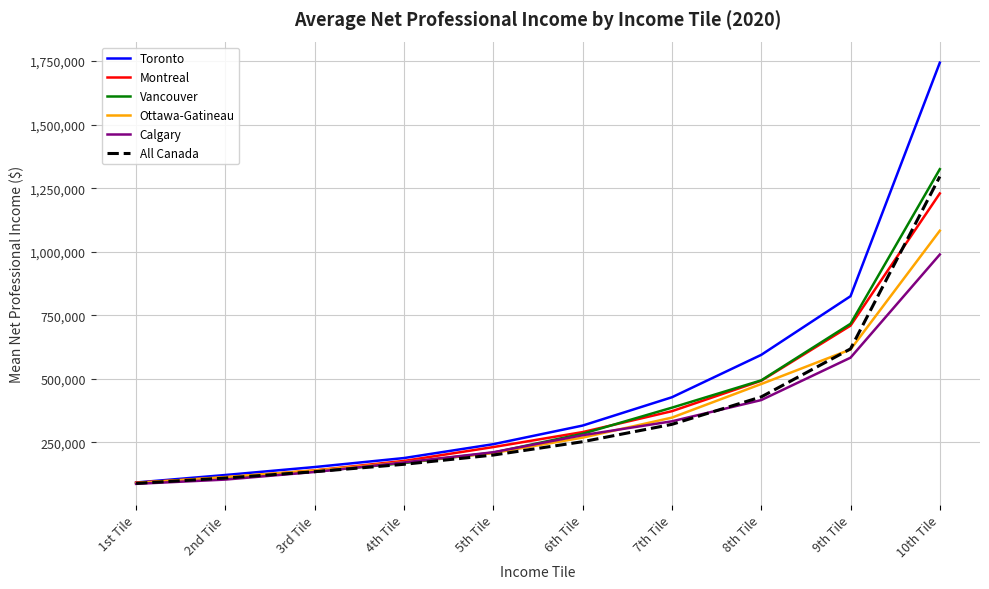

What is the highest value of the All Canada series?

1295930